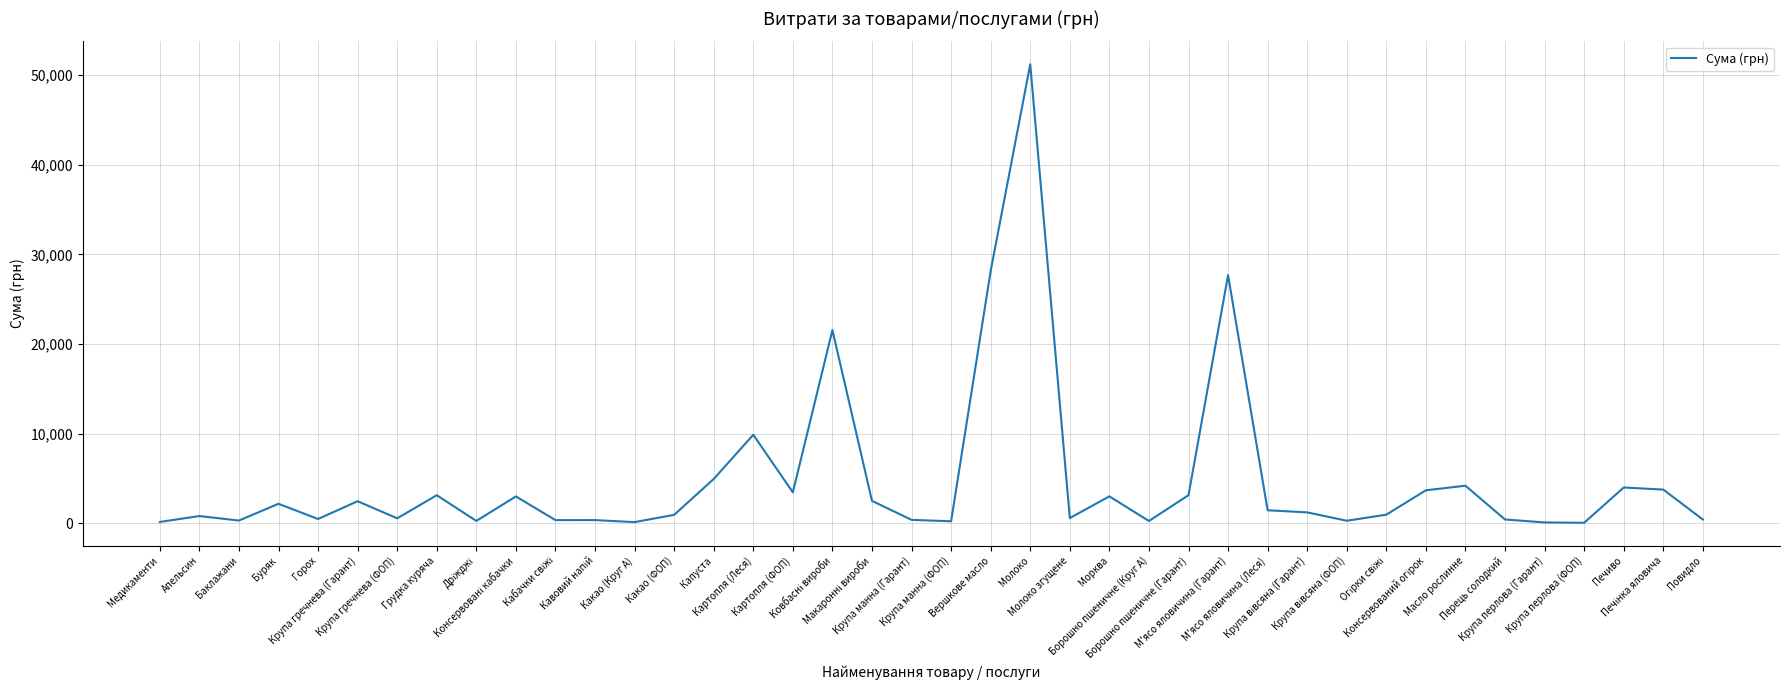

What is the difference between the maximum and minimum values?

51130.7